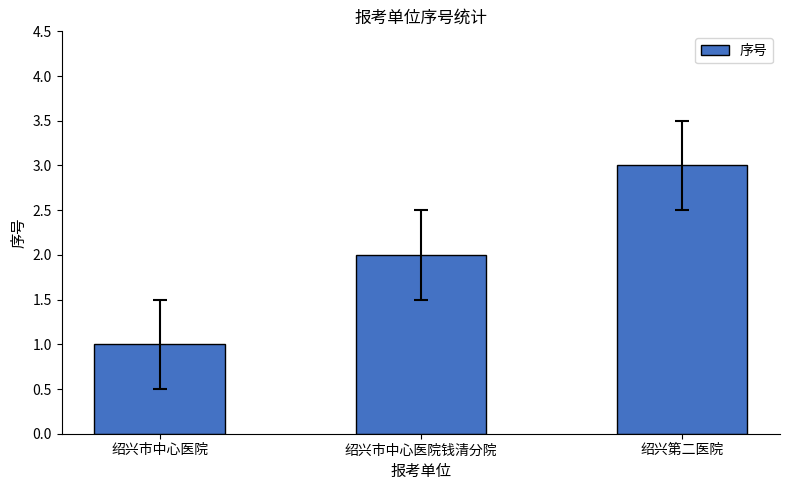

Read the value at 绍兴第二医院.

3